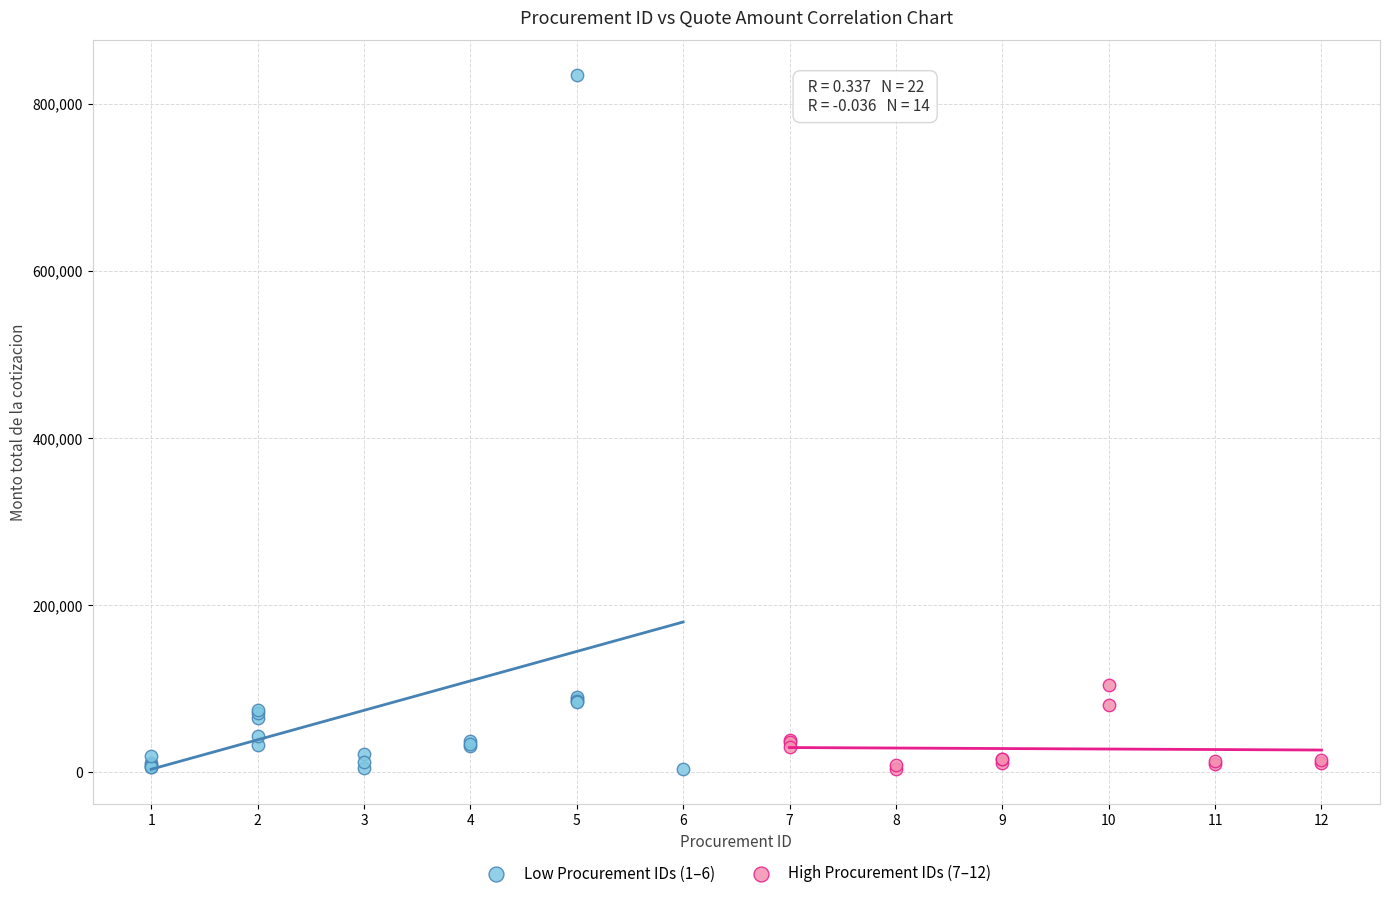

Which series has the largest Y range (max minus min)?

Low Procurement IDs (1–6)